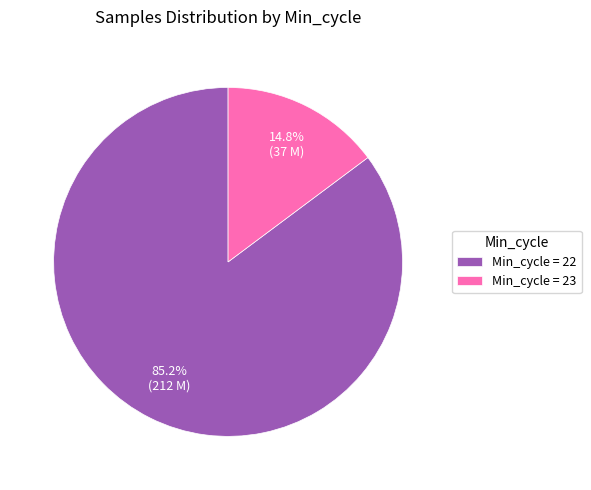

Rank the categories by value from highest to lowest.

Min_cycle = 22, Min_cycle = 23